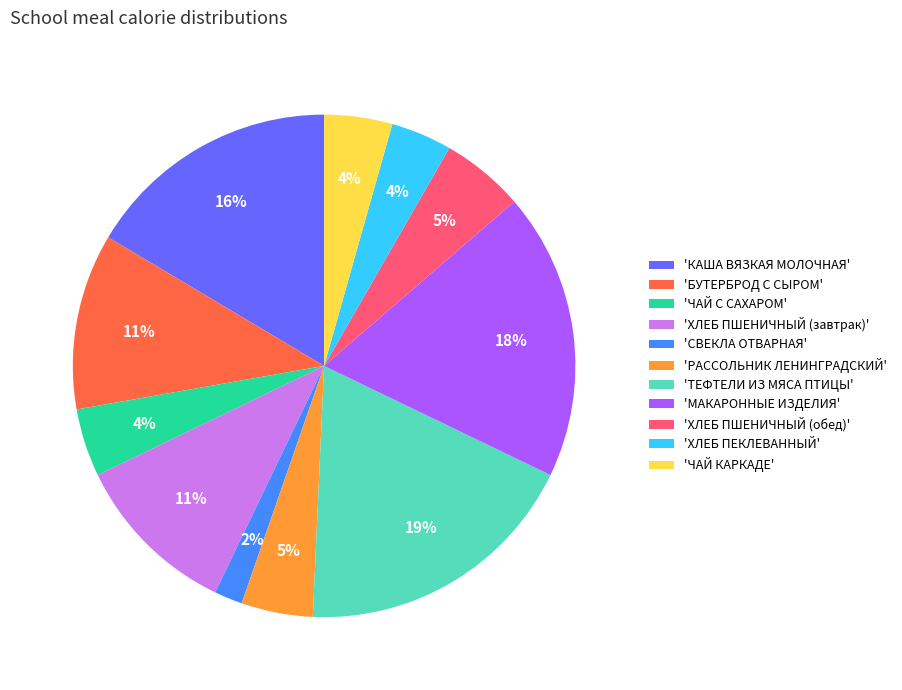

Which slice is the smallest?

'СВЕКЛА ОТВАРНАЯ'